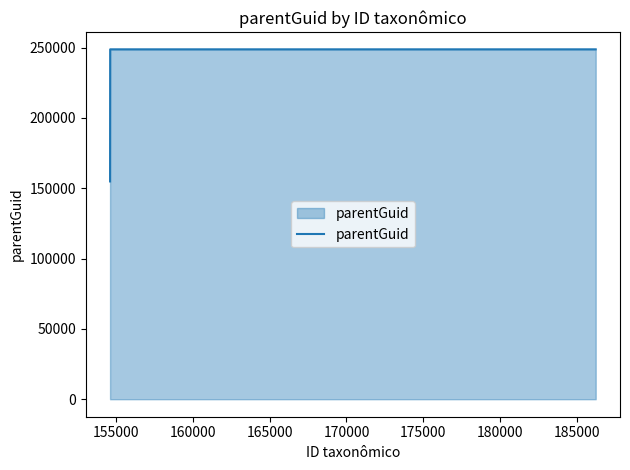

Does the chart display data point markers on the line(s)?

No